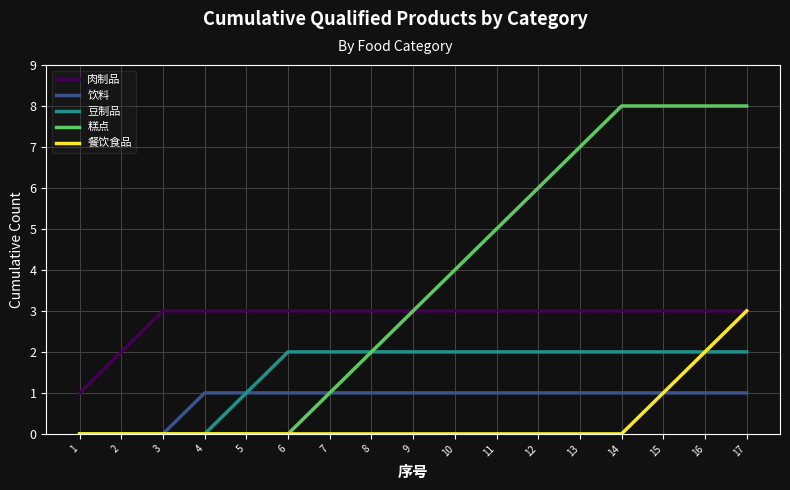

Count the 餐饮食品 values in the range 0 to 1.

15